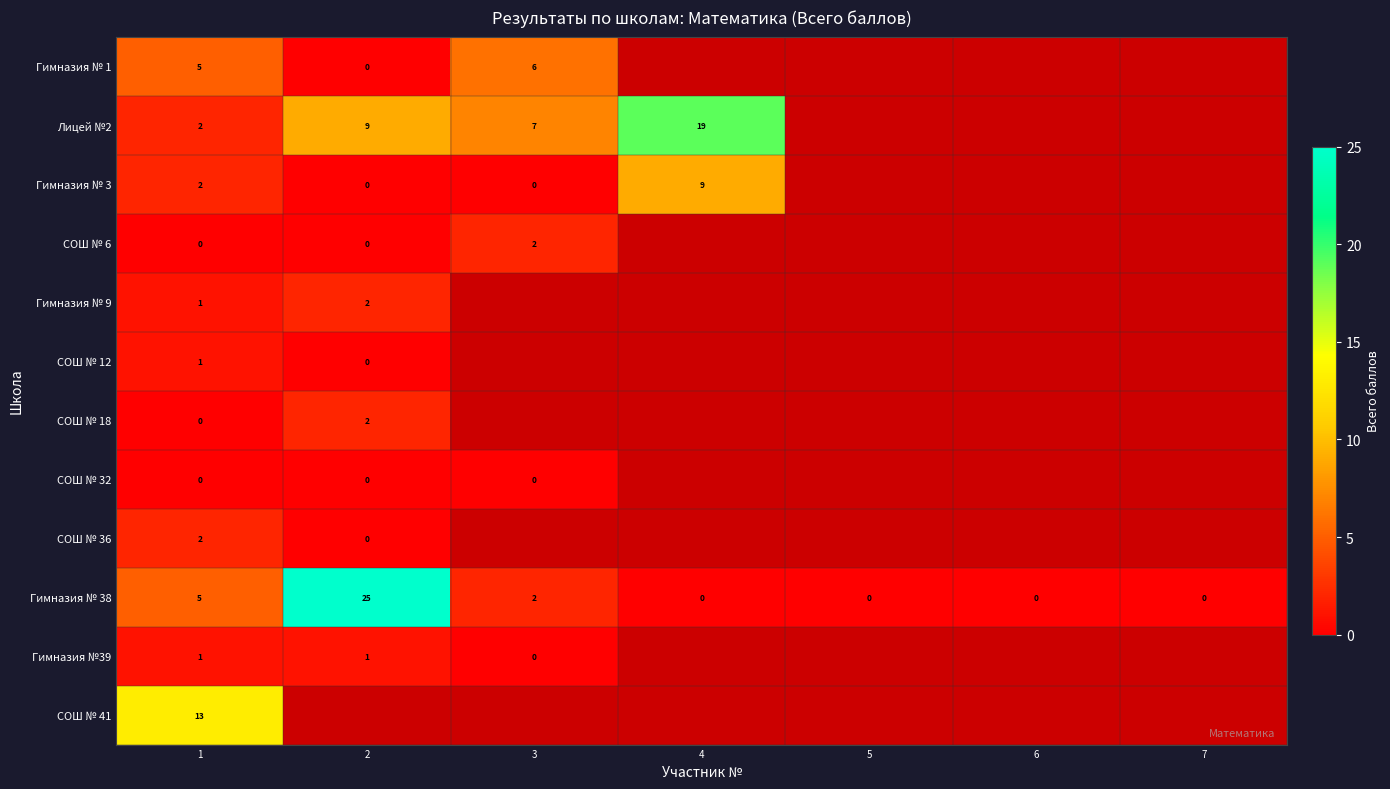

True or false: Гимназия № 38 has a value of -17 at 7.

False